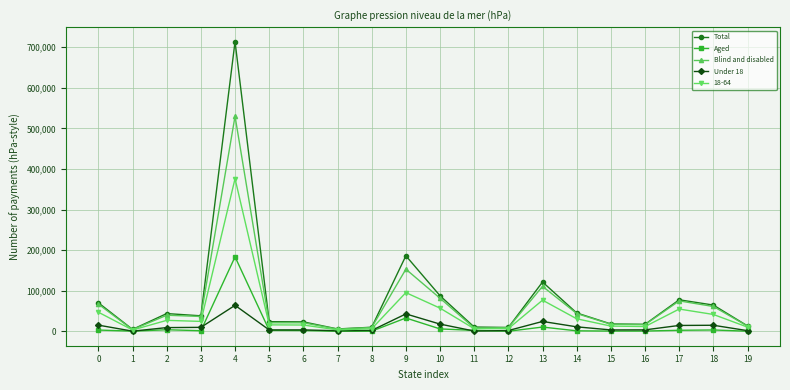

Which series has the largest total across all categories?

Total